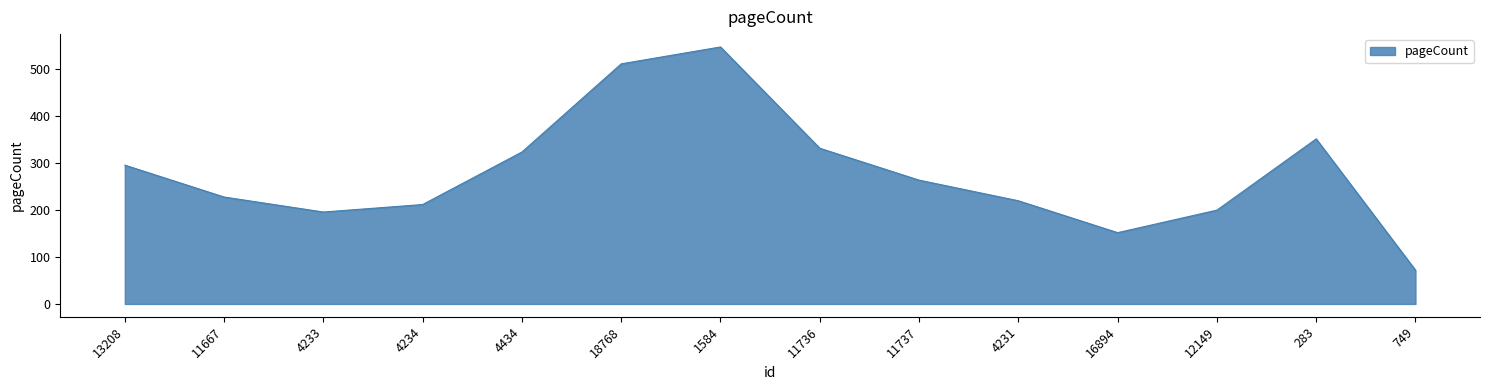

True or false: there are more than 2 points higher than both neighbors.

False